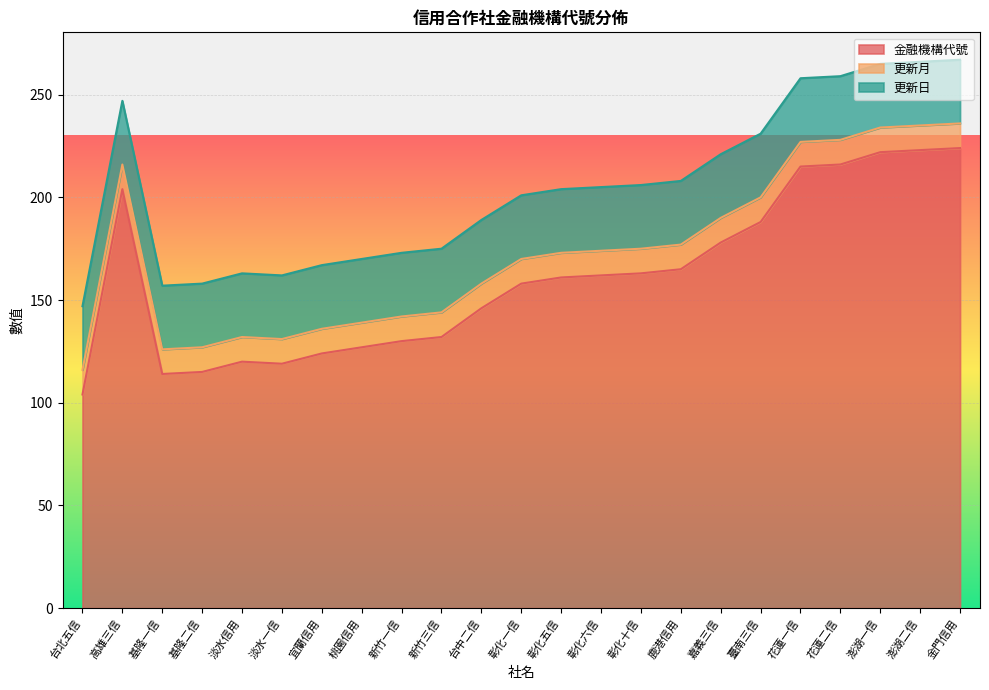

What is the total value across all series at 嘉義三信?

221